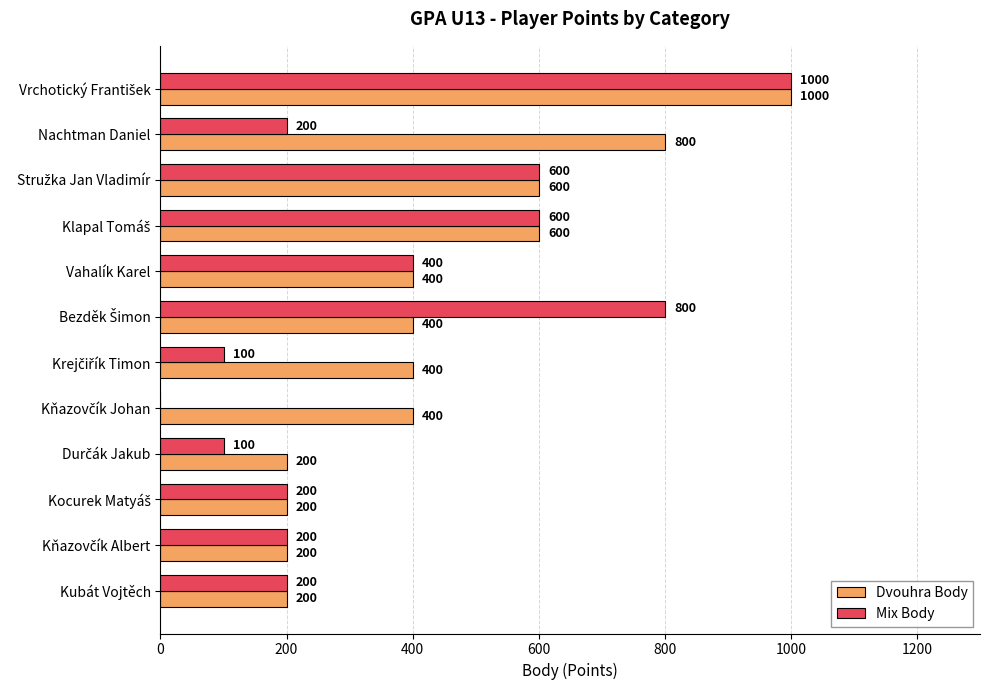

How many Dvouhra Body values are between 200 and 600?

10